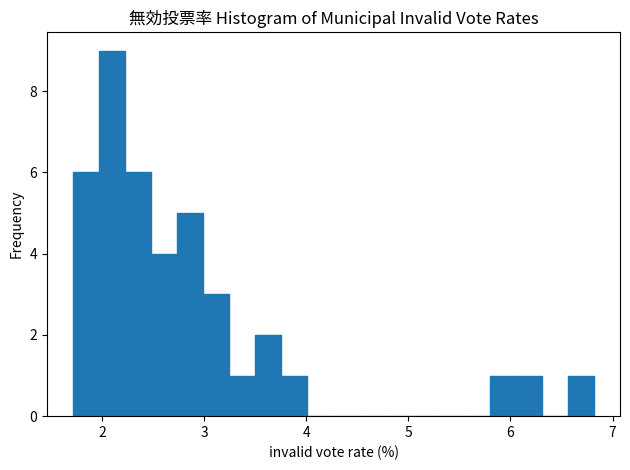

Around what value on the x-axis is the tallest bar? Give the approximate position of its centre, as read against the axis.

2.1